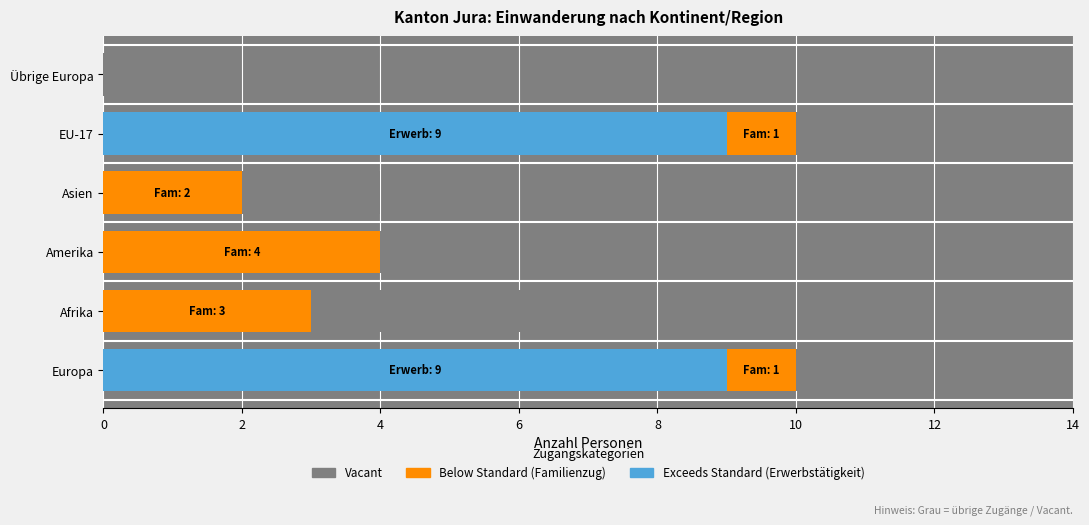

What is the value of the Total (Vacant) bar at the 6th from the left?

1